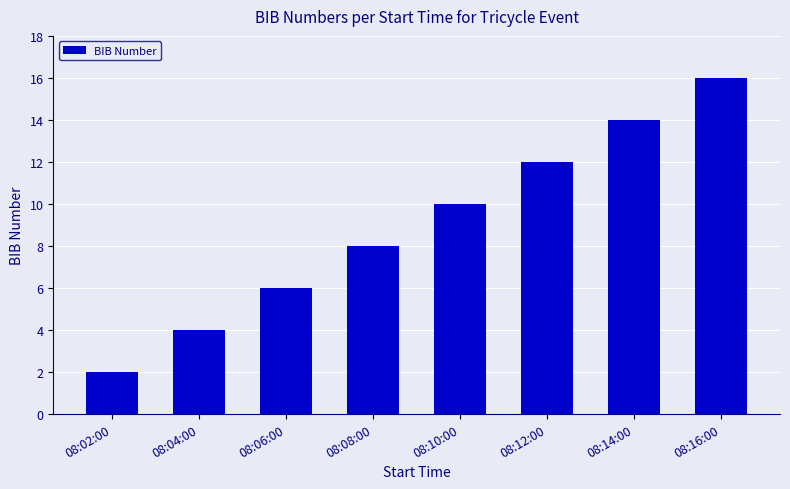

Reading left to right, list all the values displayed in this chart.

2	4	6	8	10	12	14	16